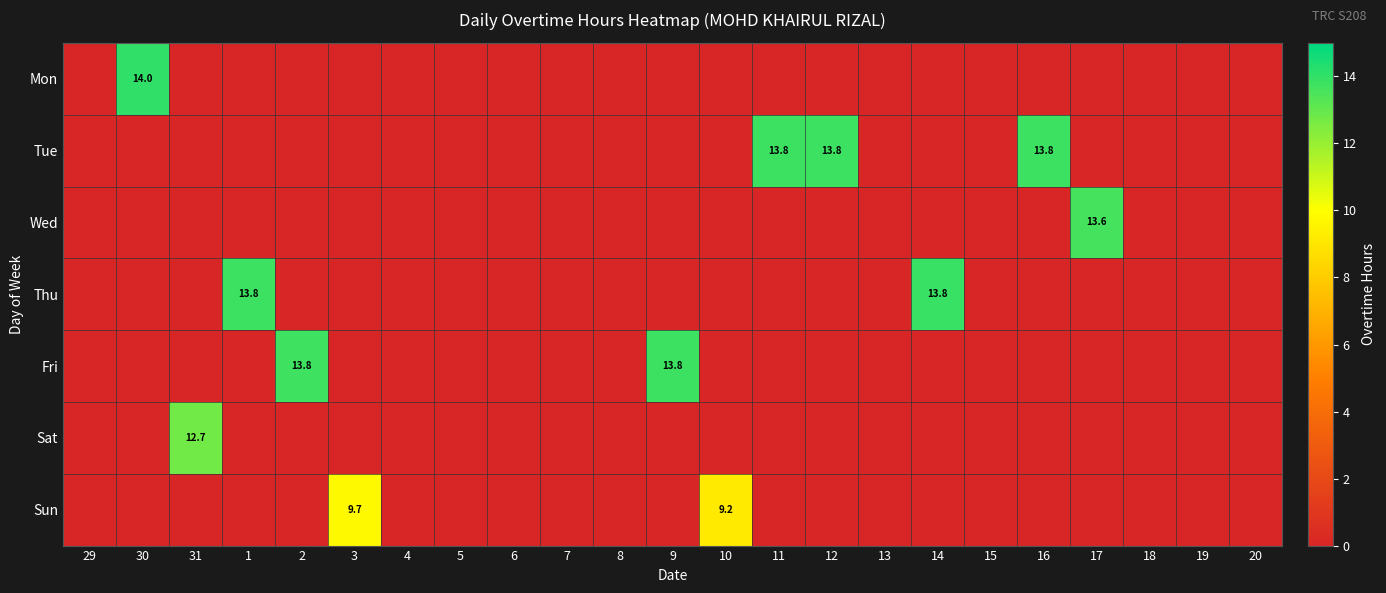

Is it true that Tue equals 9.1 at 12?

False